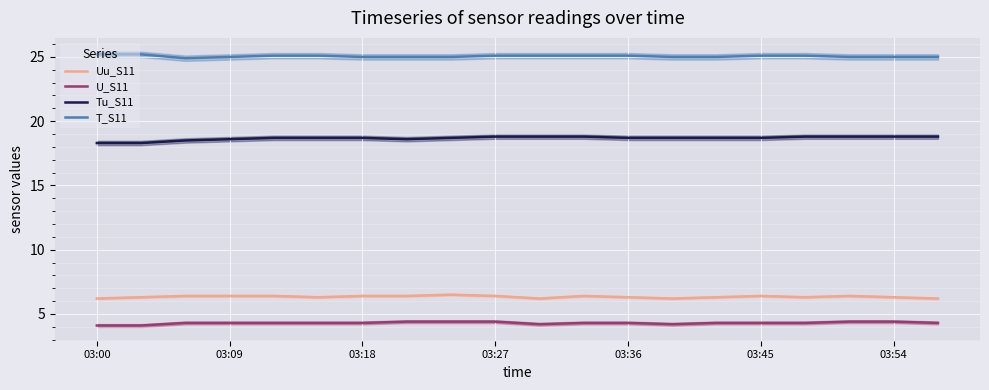

Rank the series by their maximum value, from highest to lowest.

T_S11, Tu_S11, Uu_S11, U_S11